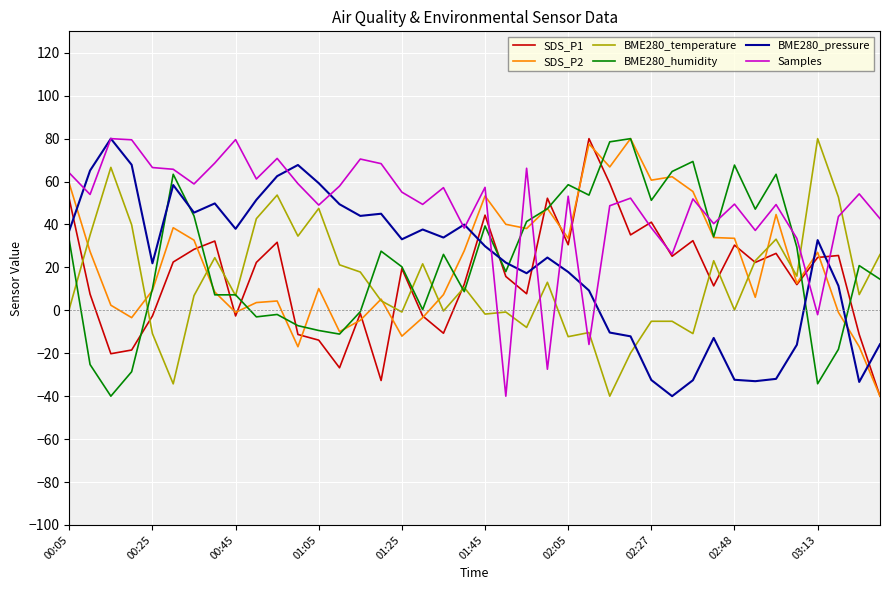

Which series has the largest total across all categories?

Samples